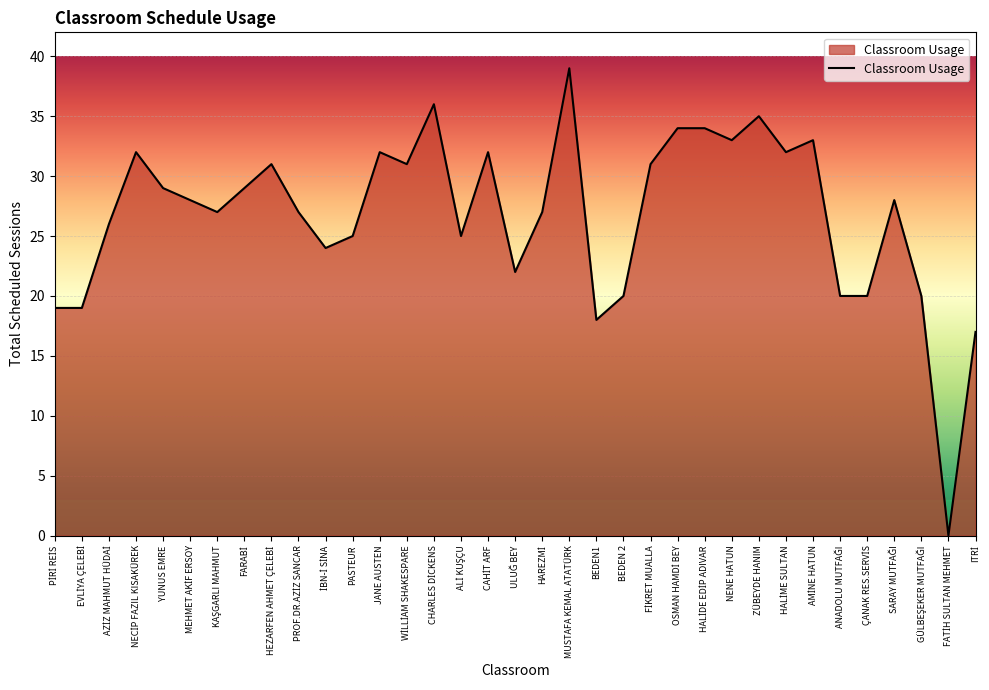

At which category does the chart reach its peak across all series?

MUSTAFA KEMAL ATATÜRK